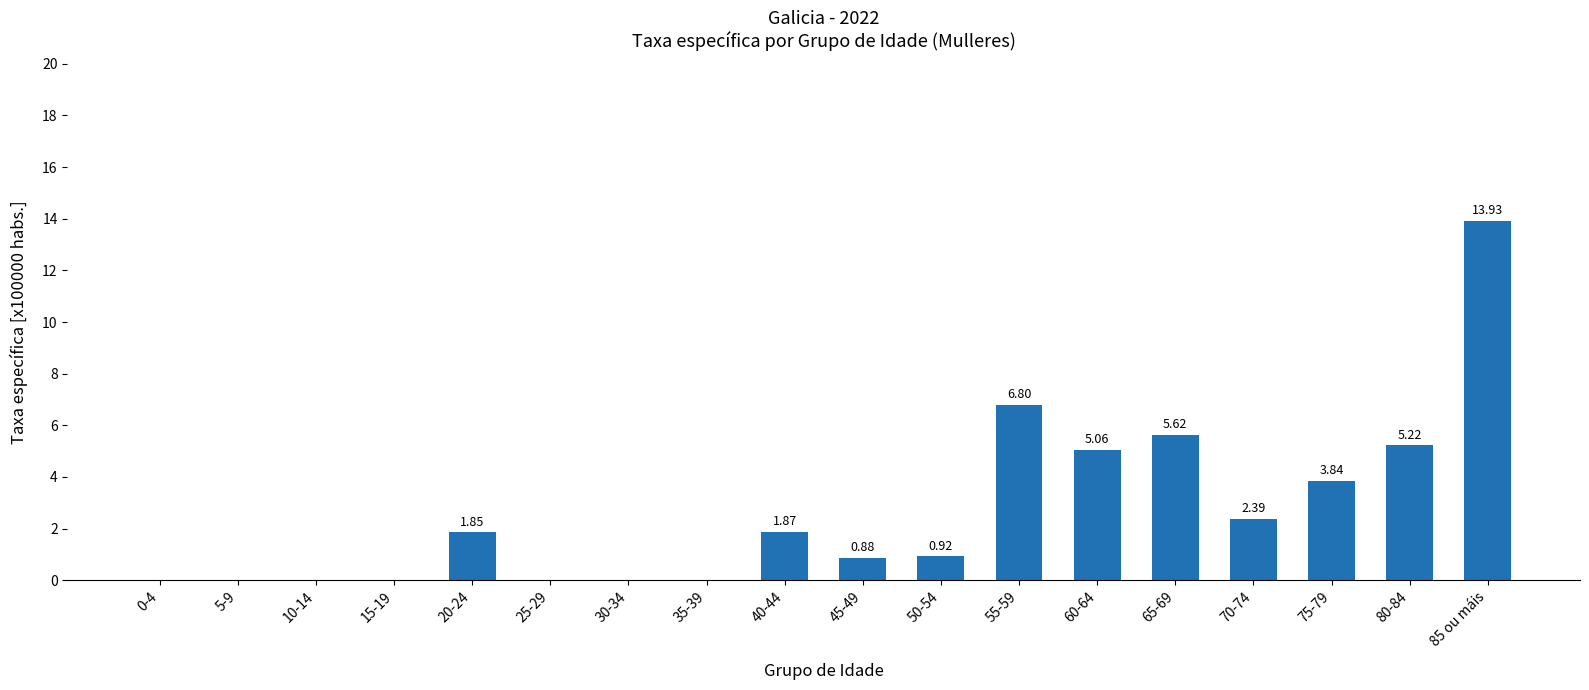

What is the sum of all values?

48.4